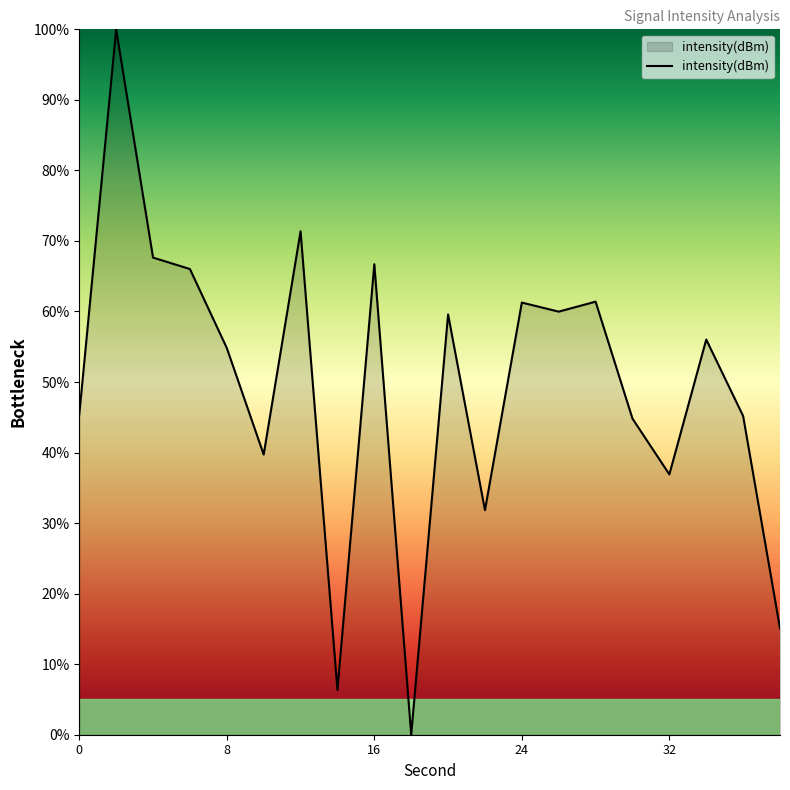

What is the greatest value displayed?

100.0